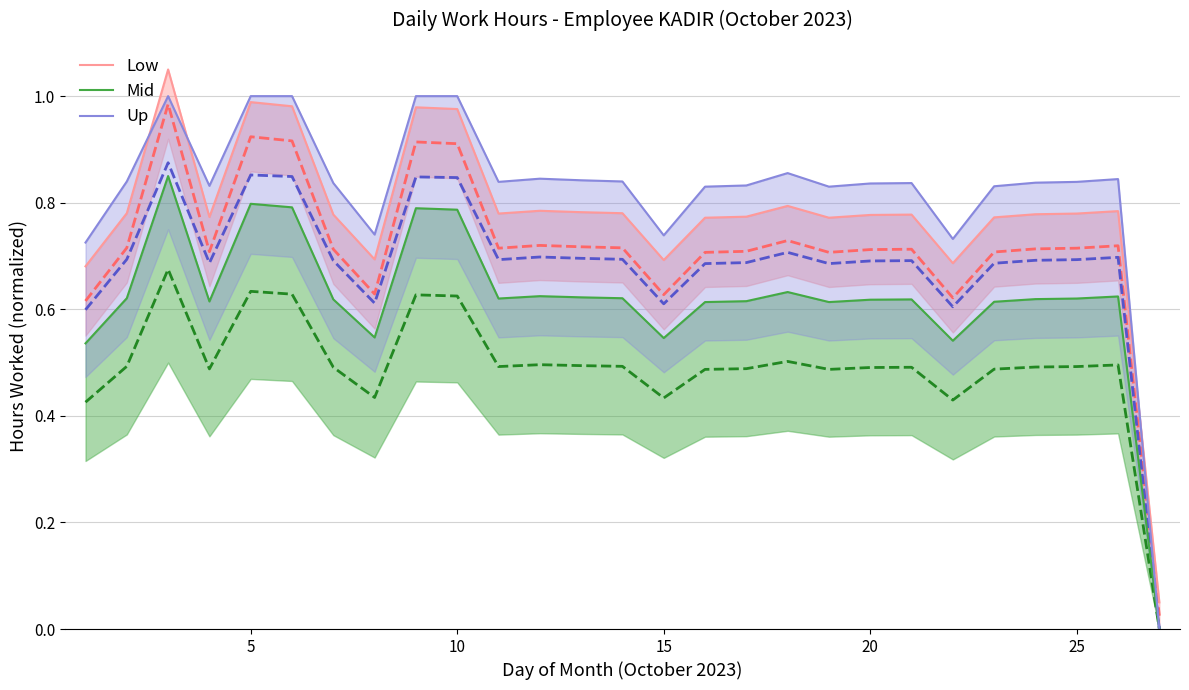

How many interior local peaks does the Up series have?

5